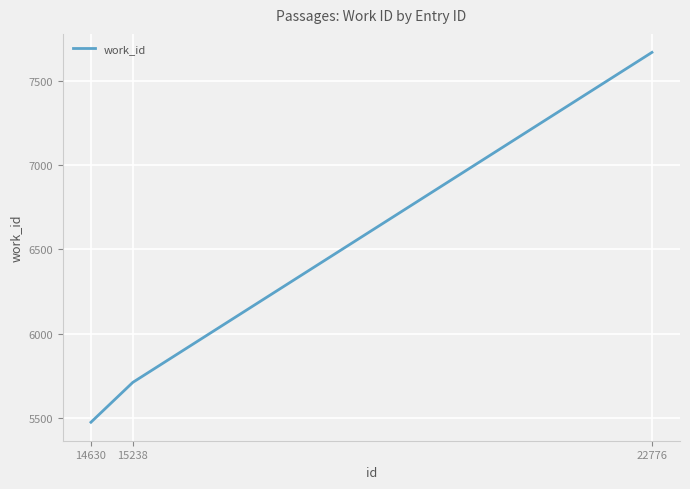

What is the change in value from 14630 to 15238?

+237